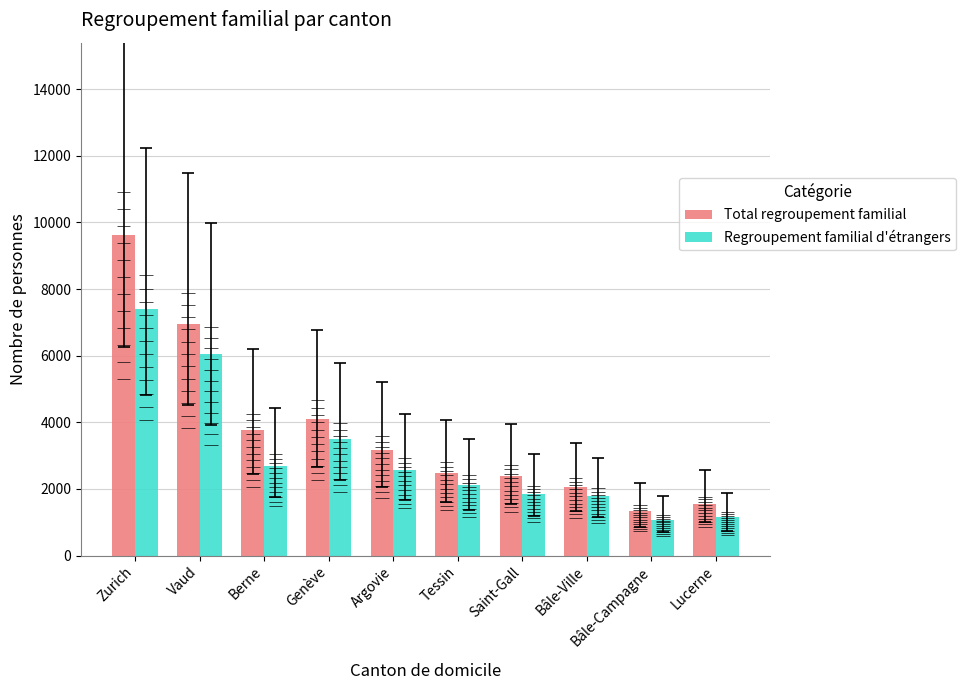

How many bars are there in each group?

2